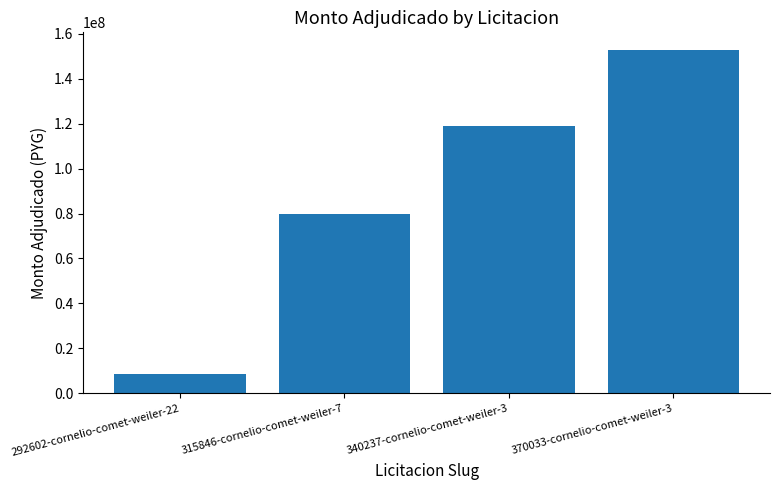

What is the value of the 3rd bar from the left?

118800000